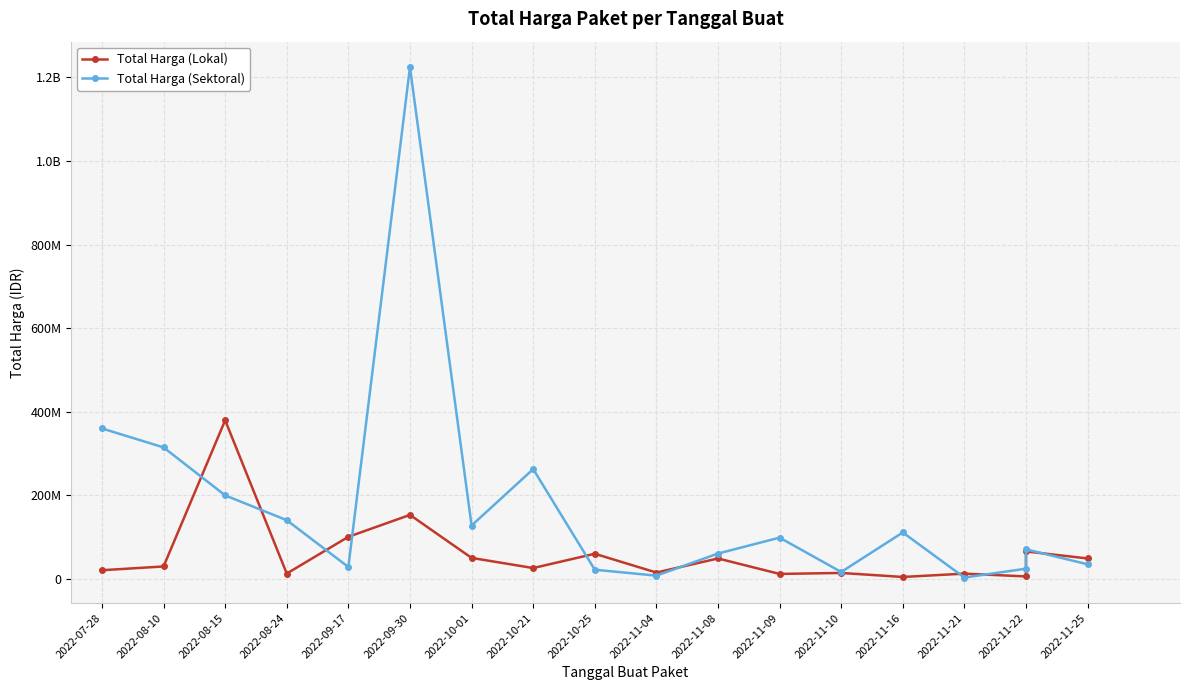

Which series has the largest range (max minus min)?

Total Harga (Sektoral)